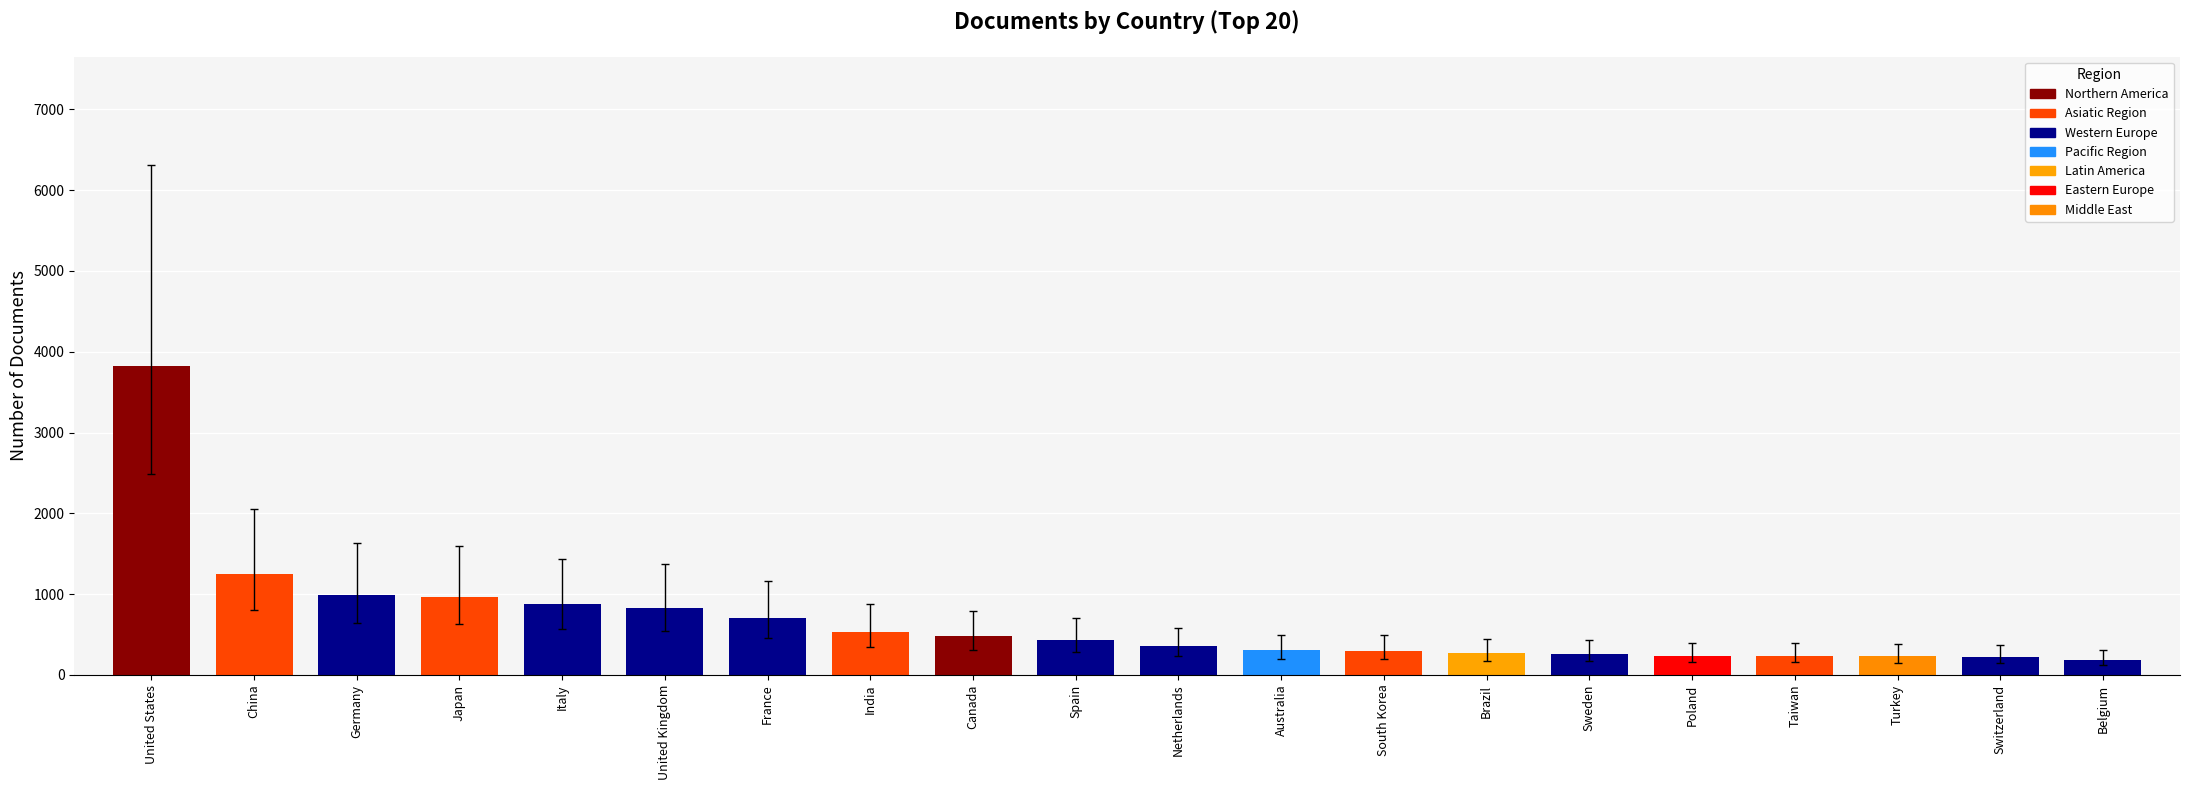

Which label corresponds to the largest value in the chart?

United States